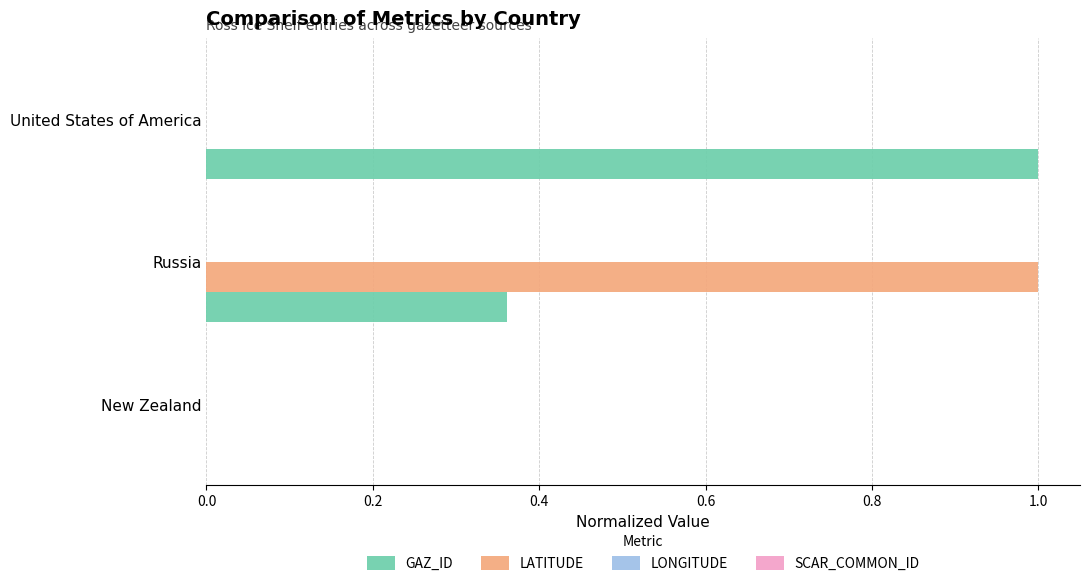

Which series changed the most between New Zealand and United States of America?

GAZ_ID